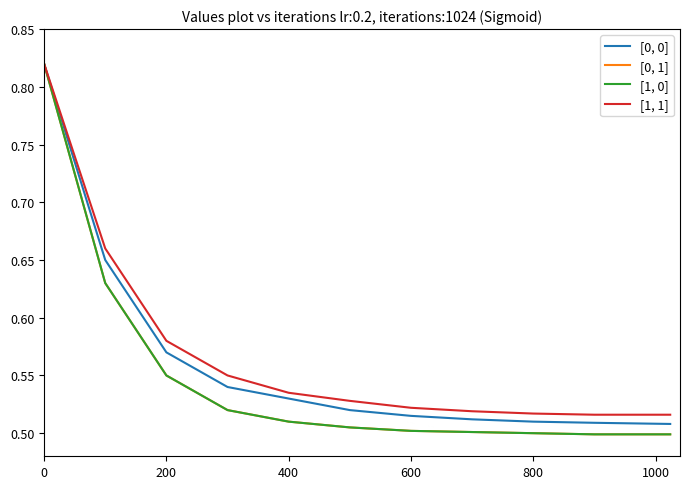

What is the average value of the [1, 0] series?

0.5